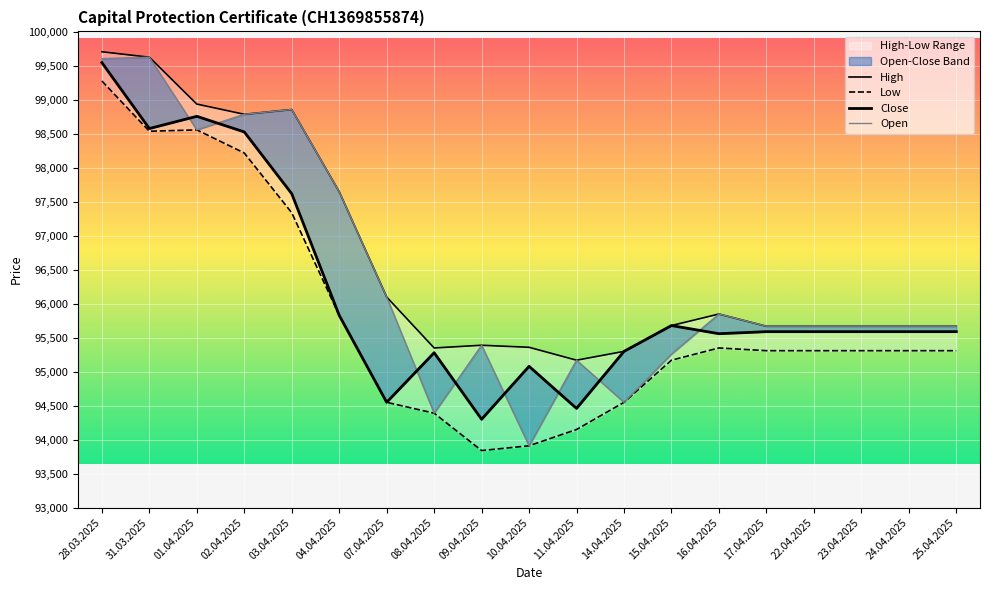

True or false: Close has a value of 161617 at 11.04.2025.

False